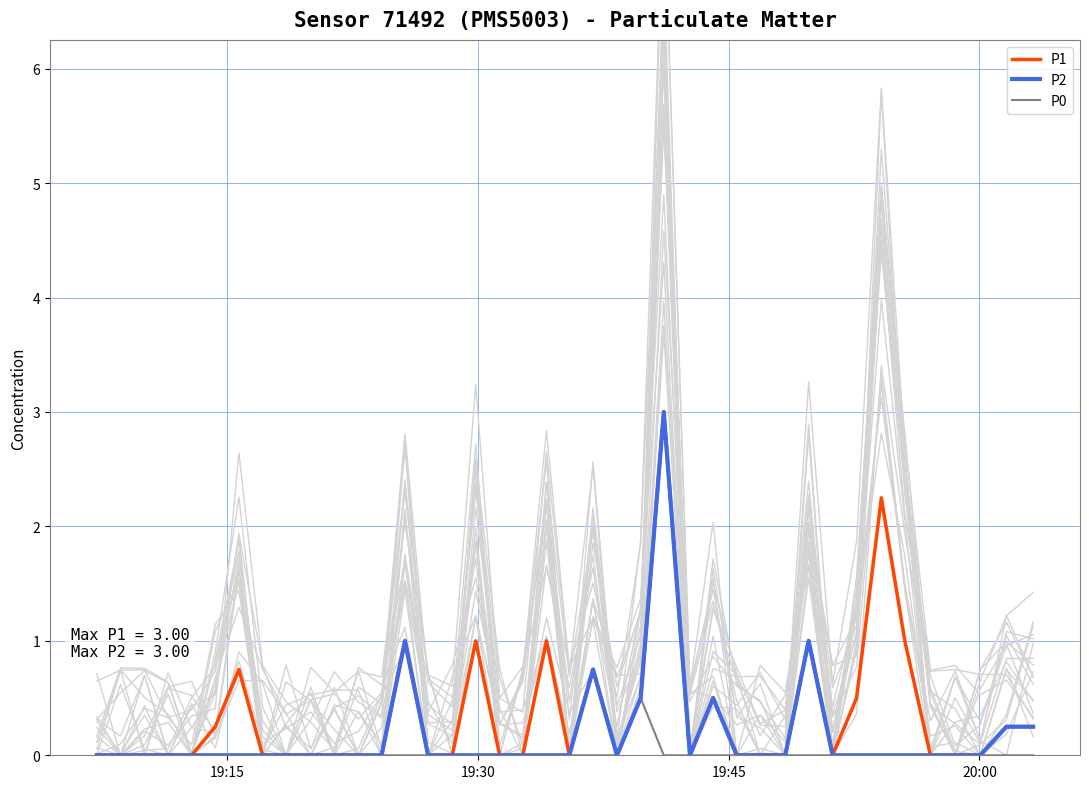

What is the highest value of the P1 series?

3.0